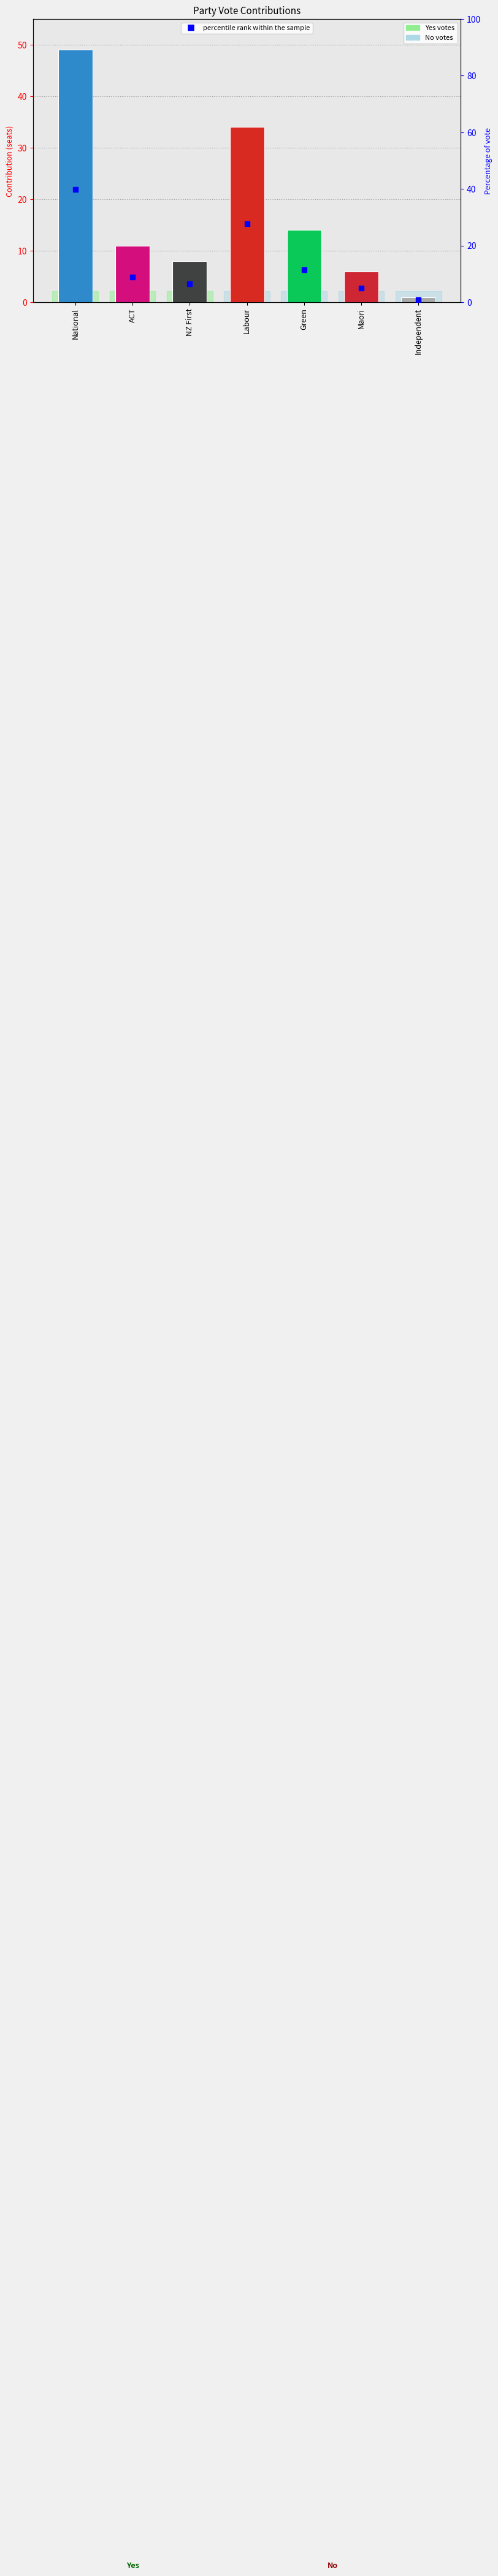

What is the sum of all values?

100.0